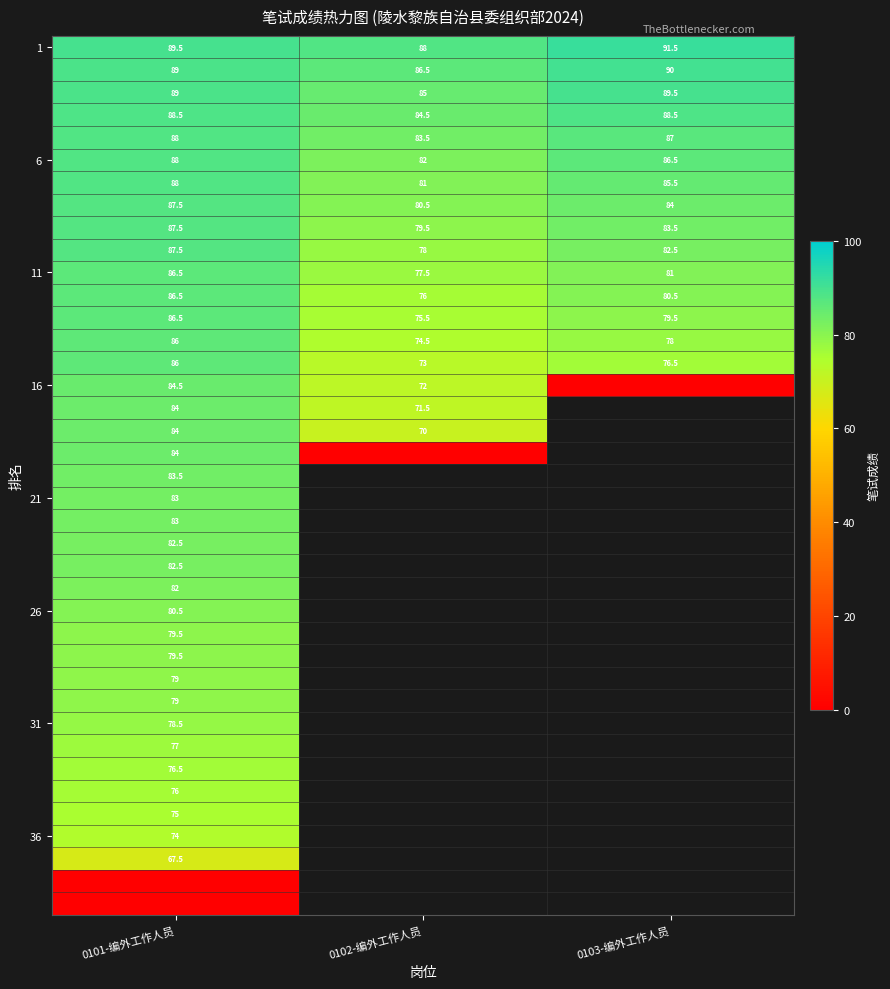

Is it true that 6 equals 19.1 at 0101-编外工作人员?

False